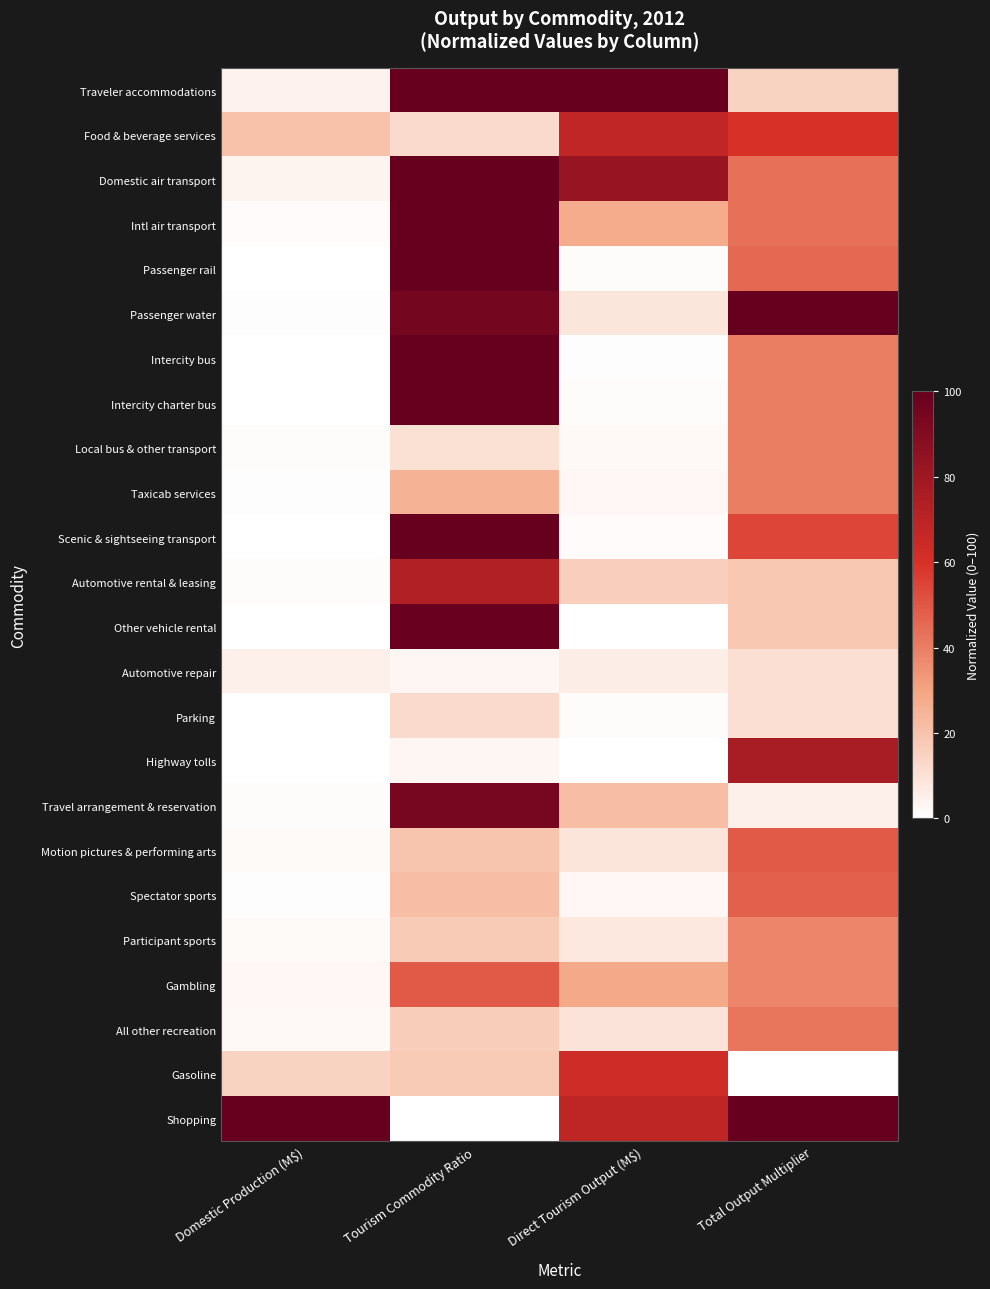

At how many categories does at least one series exceed 8?

4